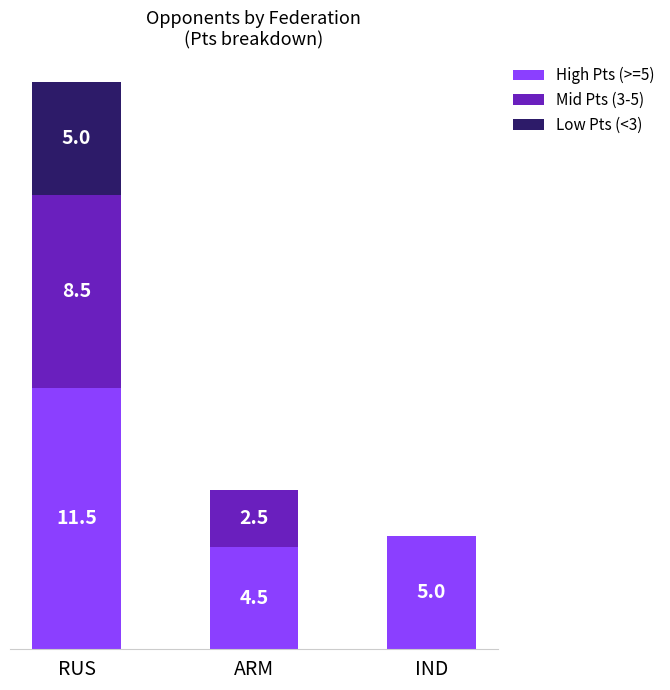

At which label does High Pts (>=5) reach its peak?

RUS